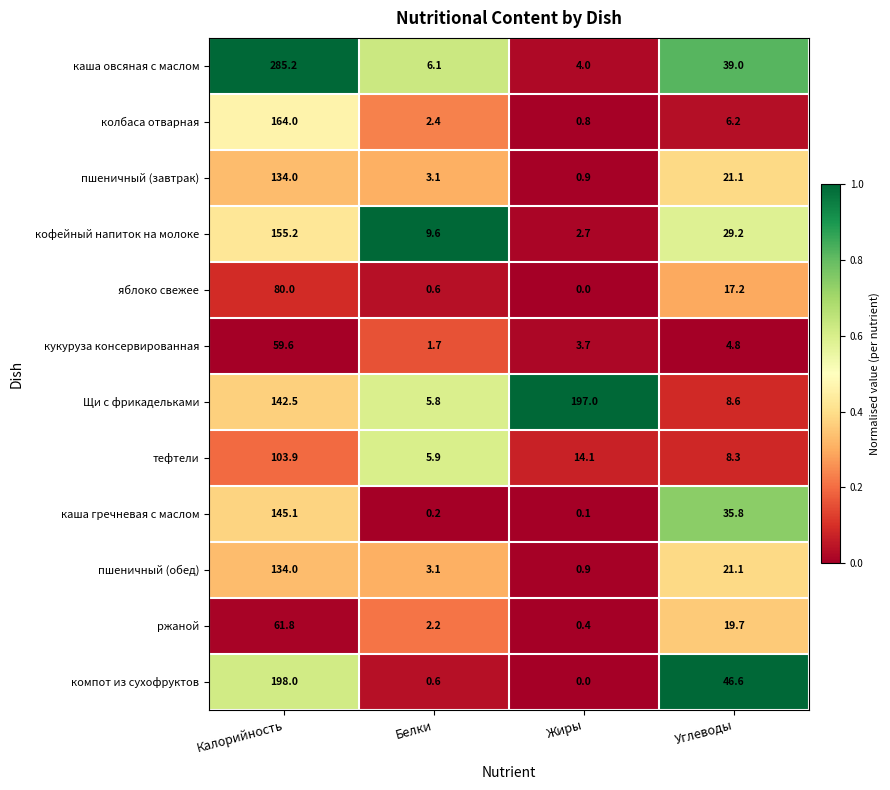

At which category is the sum across all series the highest?

Калорийность